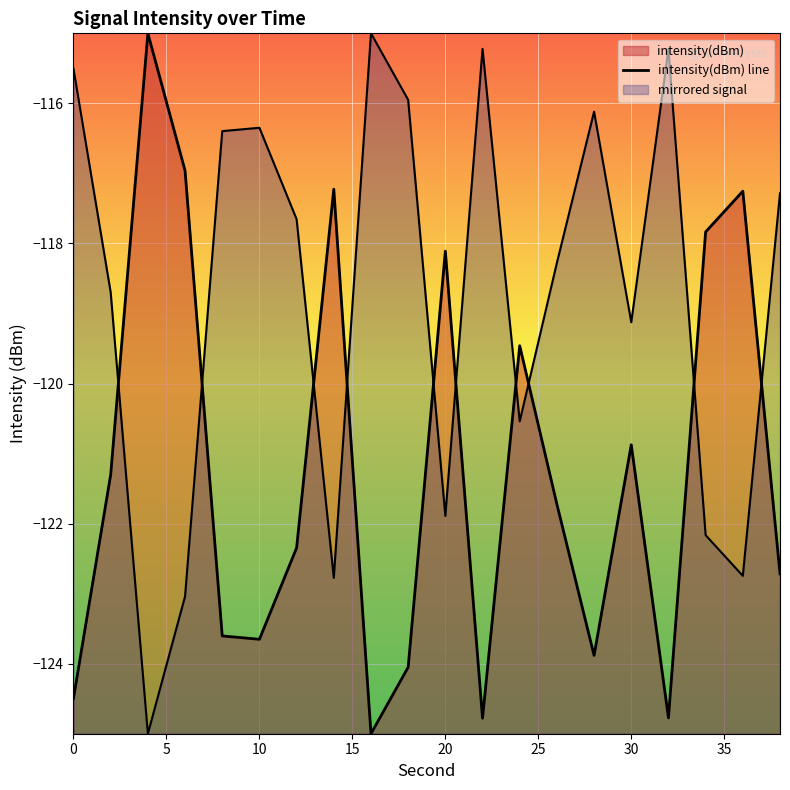

What is the average value?

-121.3